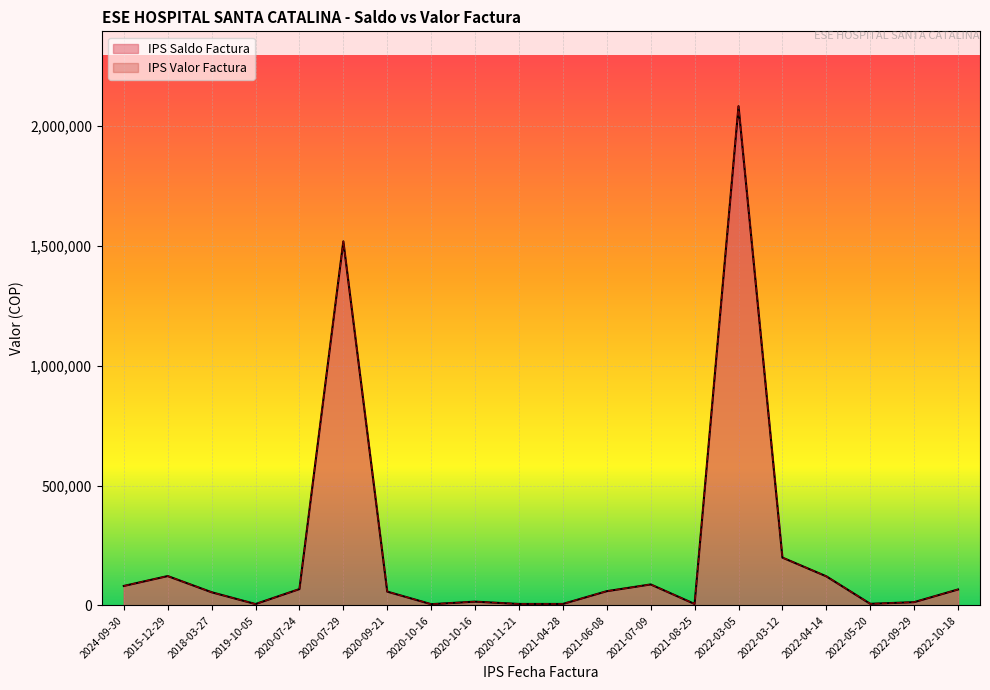

What is the value of the IPS Valor Factura point at the 1st from the left?

81400